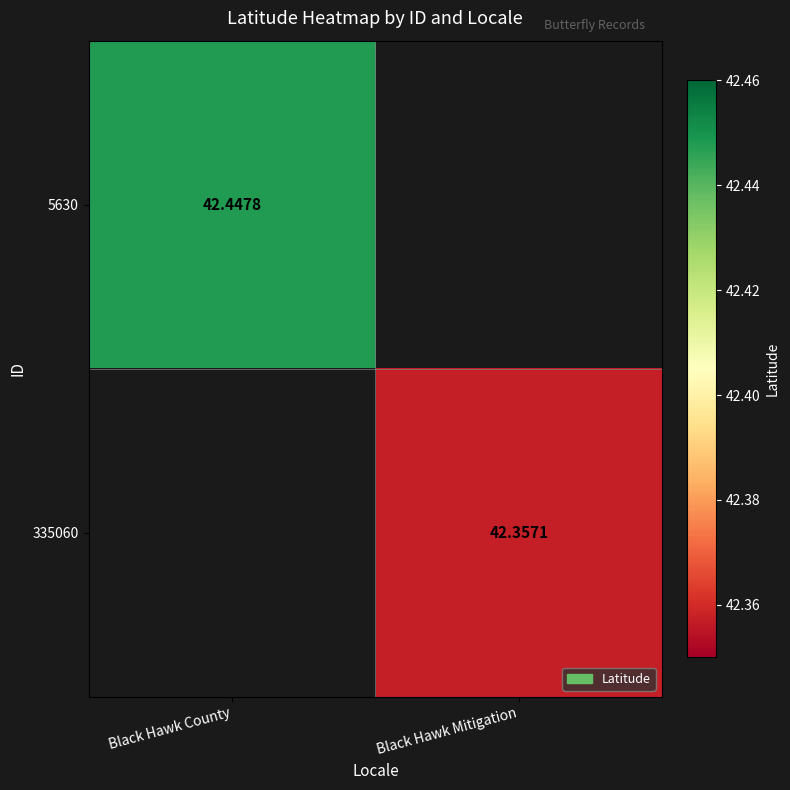

Is the value of 5630 at Black Hawk County greater than the value of 335060 at Black Hawk Mitigation?

Yes